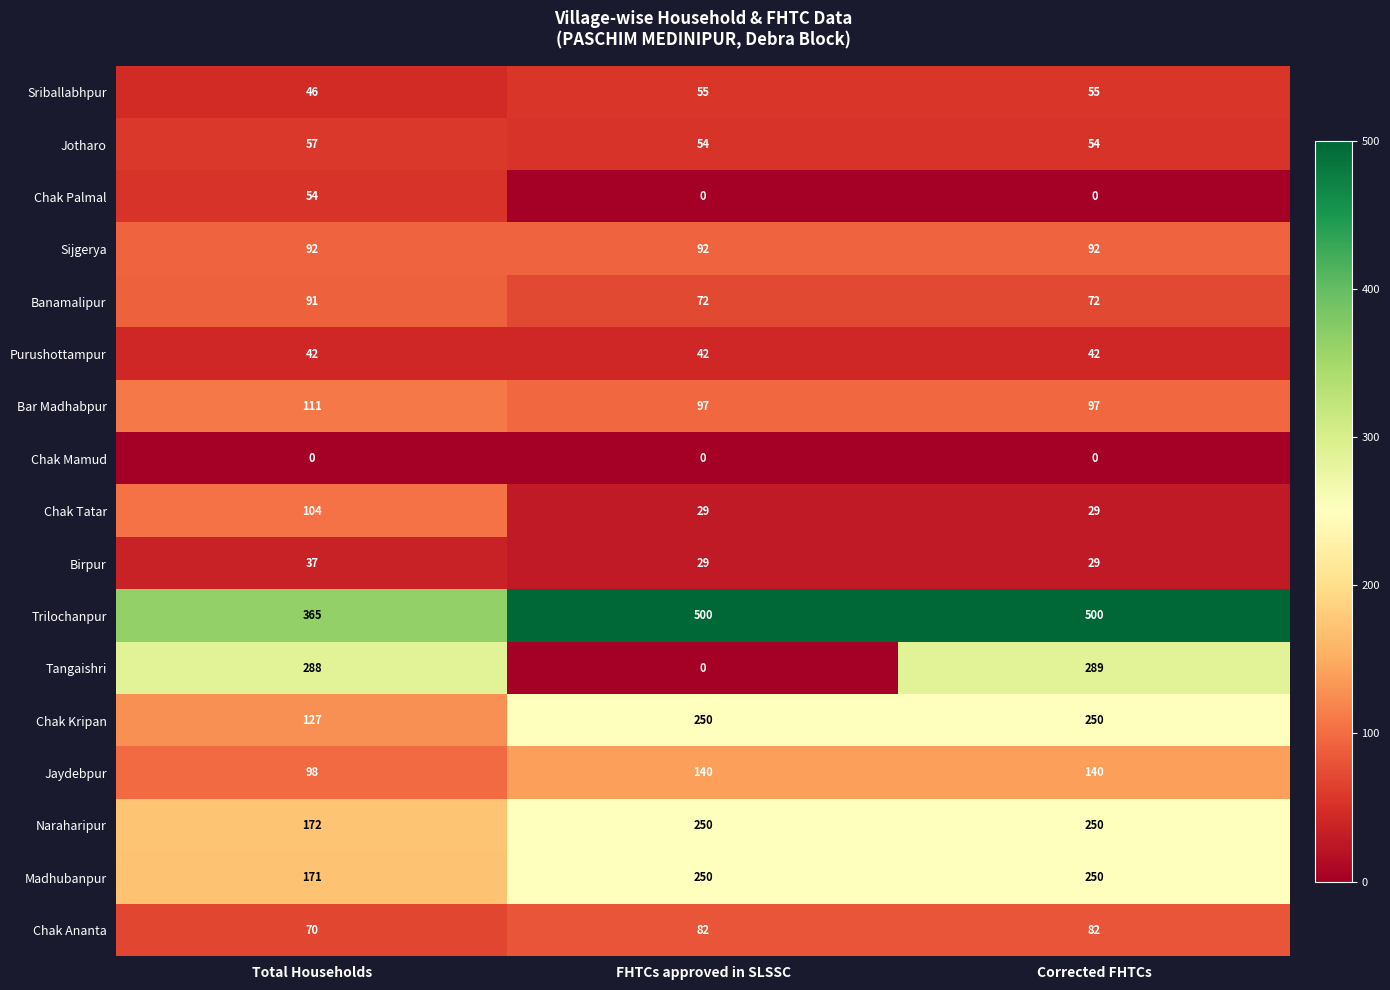

Which series has the widest spread of values?

Tangaishri